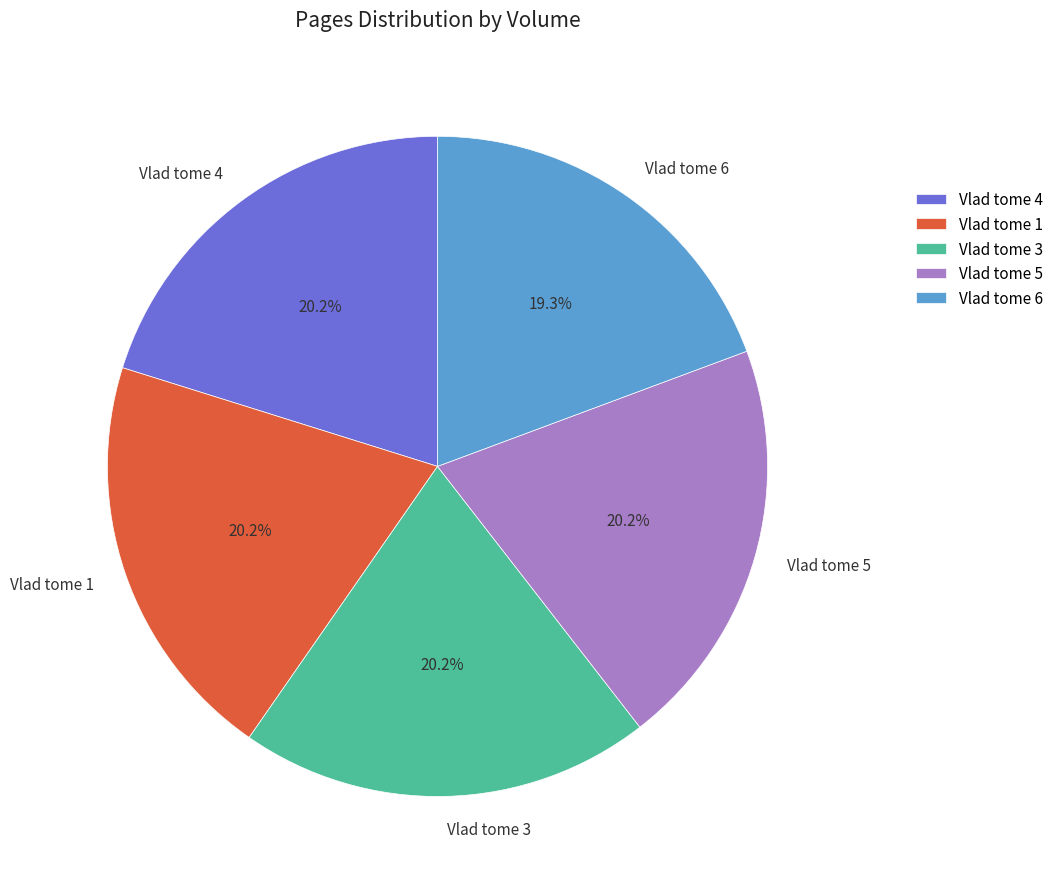

Does Vlad tome 1 represent more than half of the total?

No